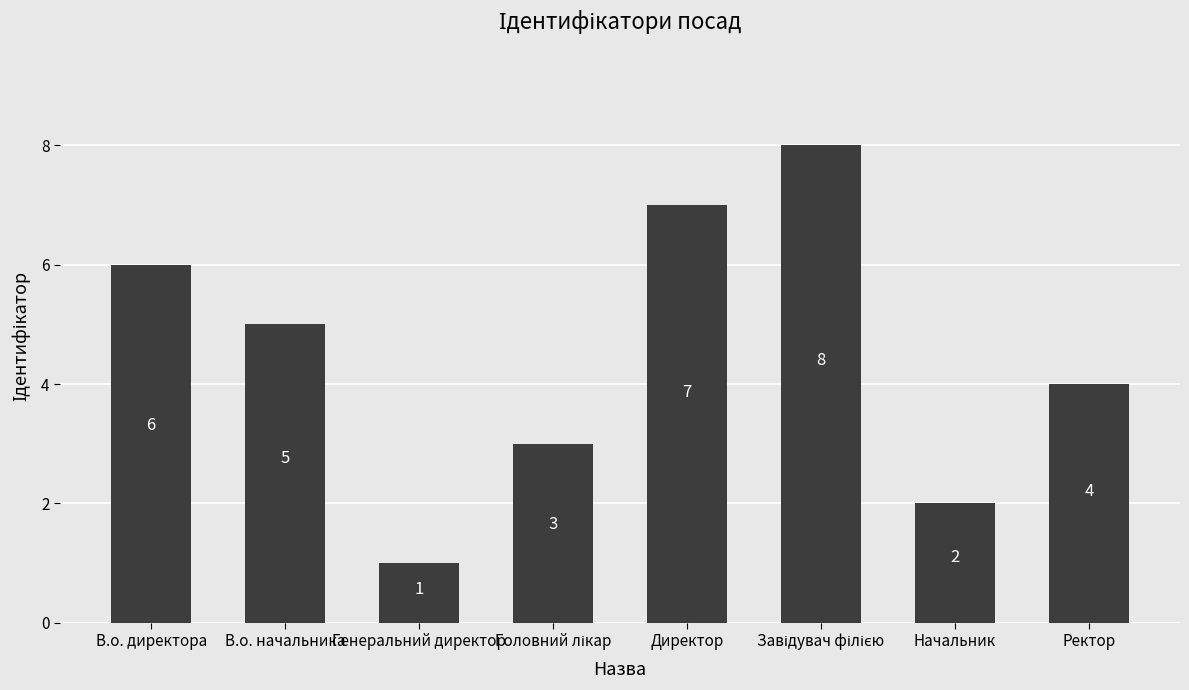

What is the difference between the second highest and second lowest values?

5